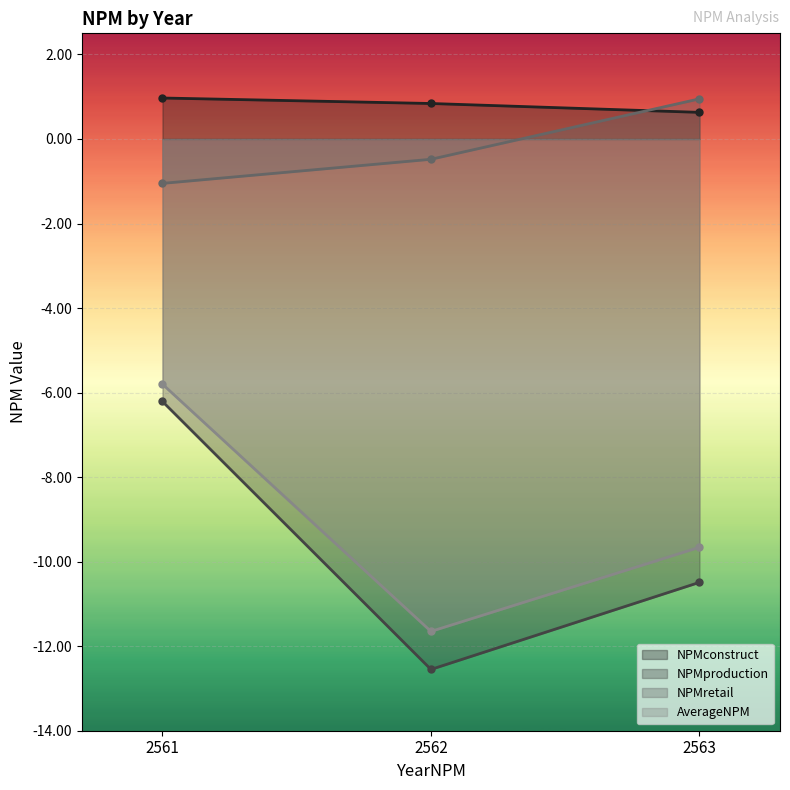

At which category is the sum across all series the highest?

2561